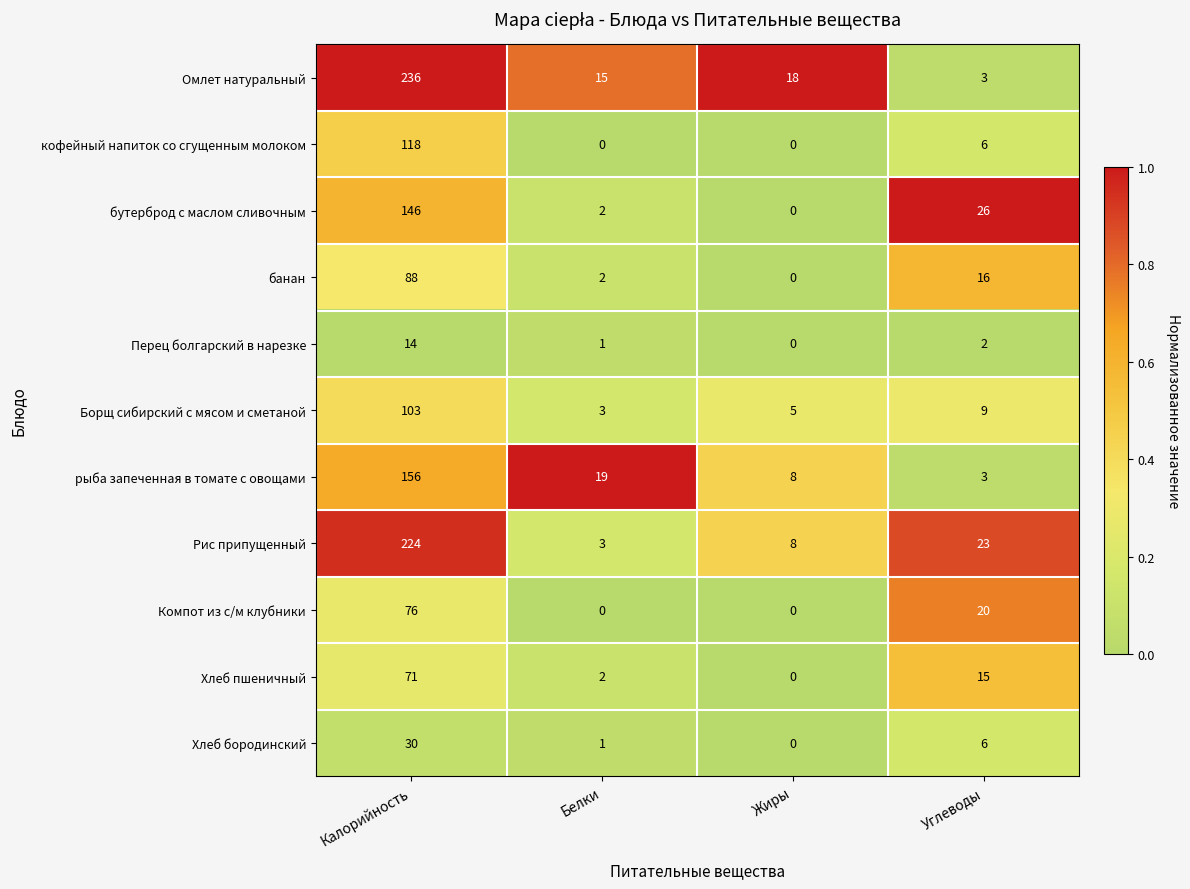

The value of банан at Белки is 3. True or false?

False